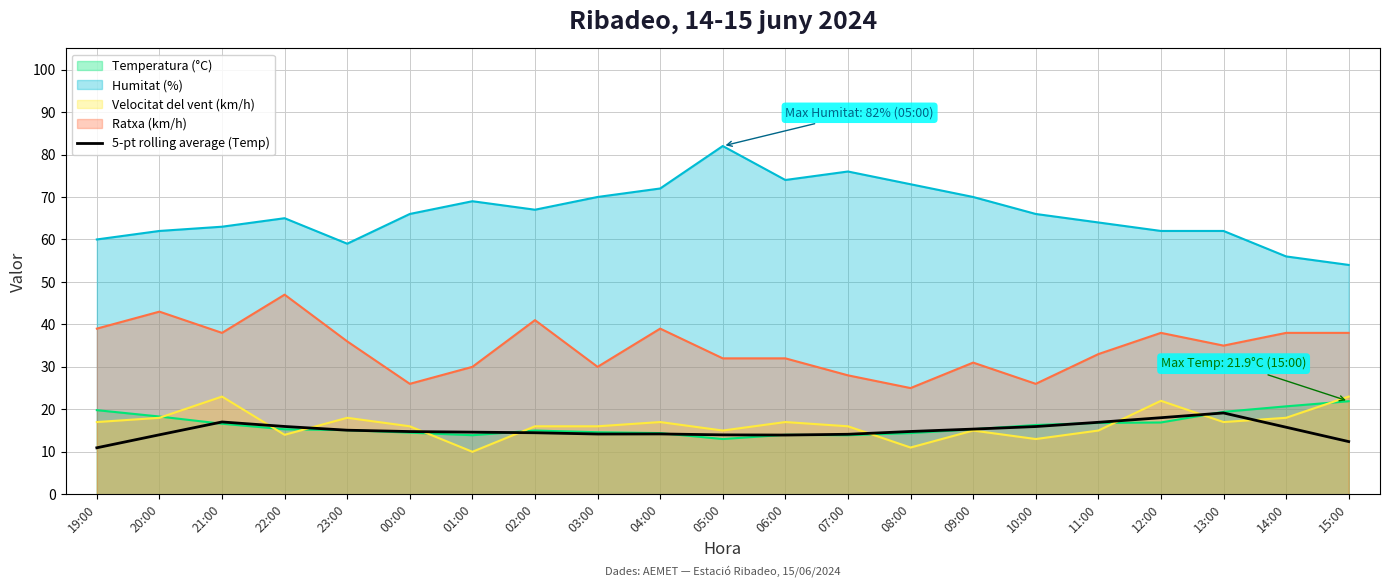

What is the label of the 21st point from the left?

15:00